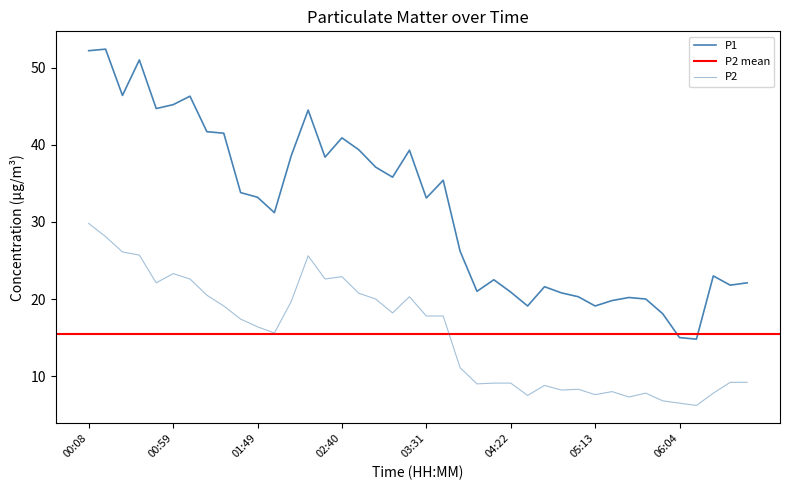

What is the total value across all series at 03:01?

57.1